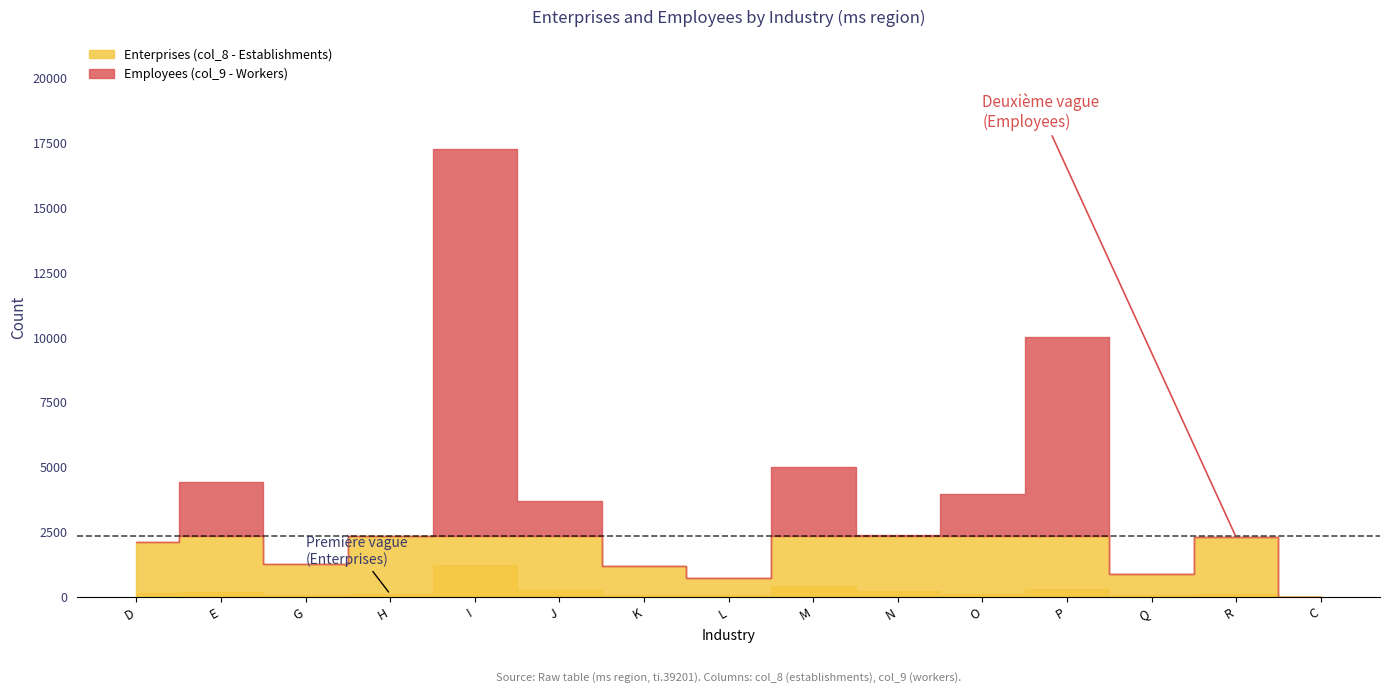

Reading left to right, what are all the values shown in this chart?

Enterprises (col_8 - Establishments): 137	191	65	104	1242	269	83	65	403	225	125	301	77	124	2
Employees (col_9 - Workers): 2109	4448	1270	2339	17268	3710	1195	724	5022	2387	3984	10035	887	2297	7